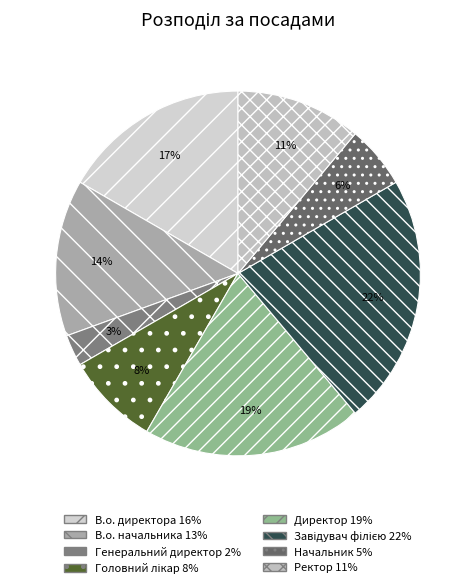

How many segments does this pie chart have?

8